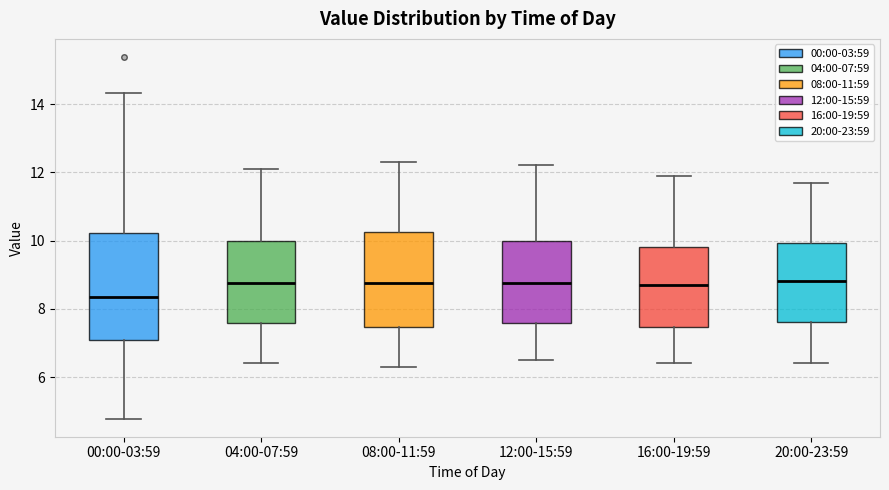

Comparing the boxes themselves (not the whiskers), which one is the tallest?

00:00-03:59